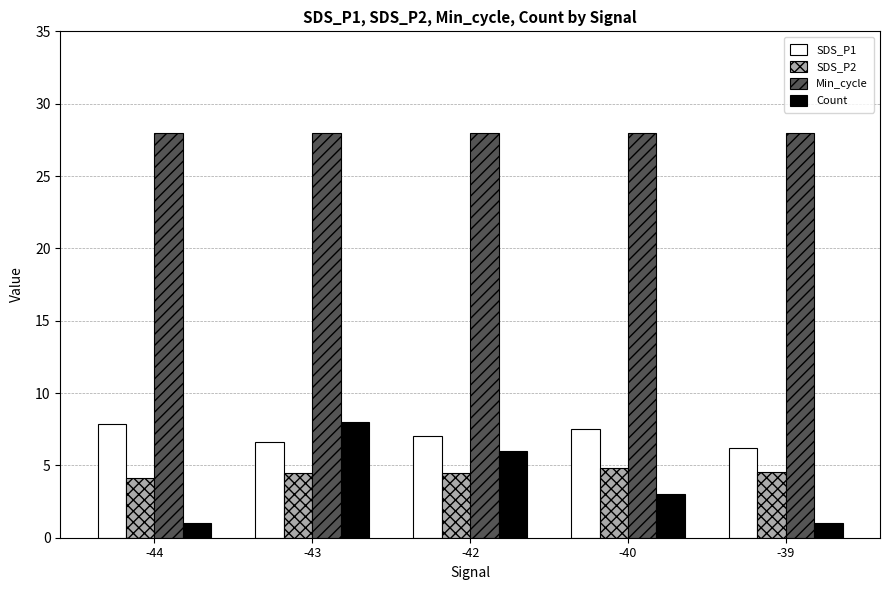

At -40, list the series in order from largest to smallest.

Min_cycle, SDS_P1, SDS_P2, Count